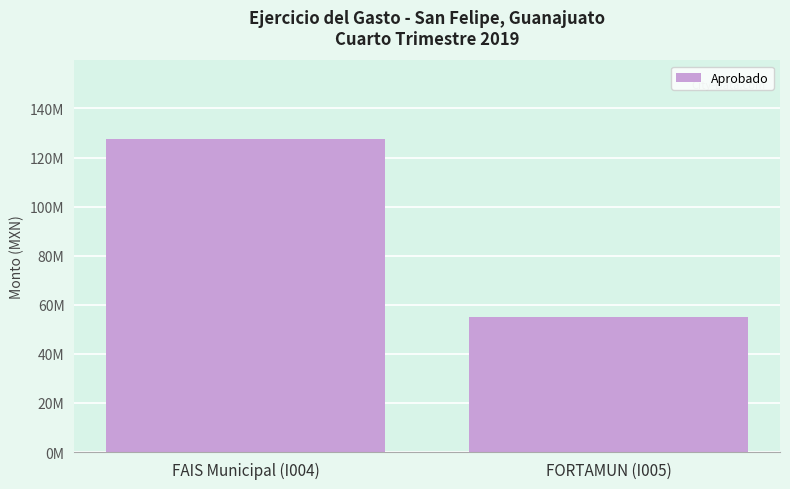

Are the bars horizontal?

No